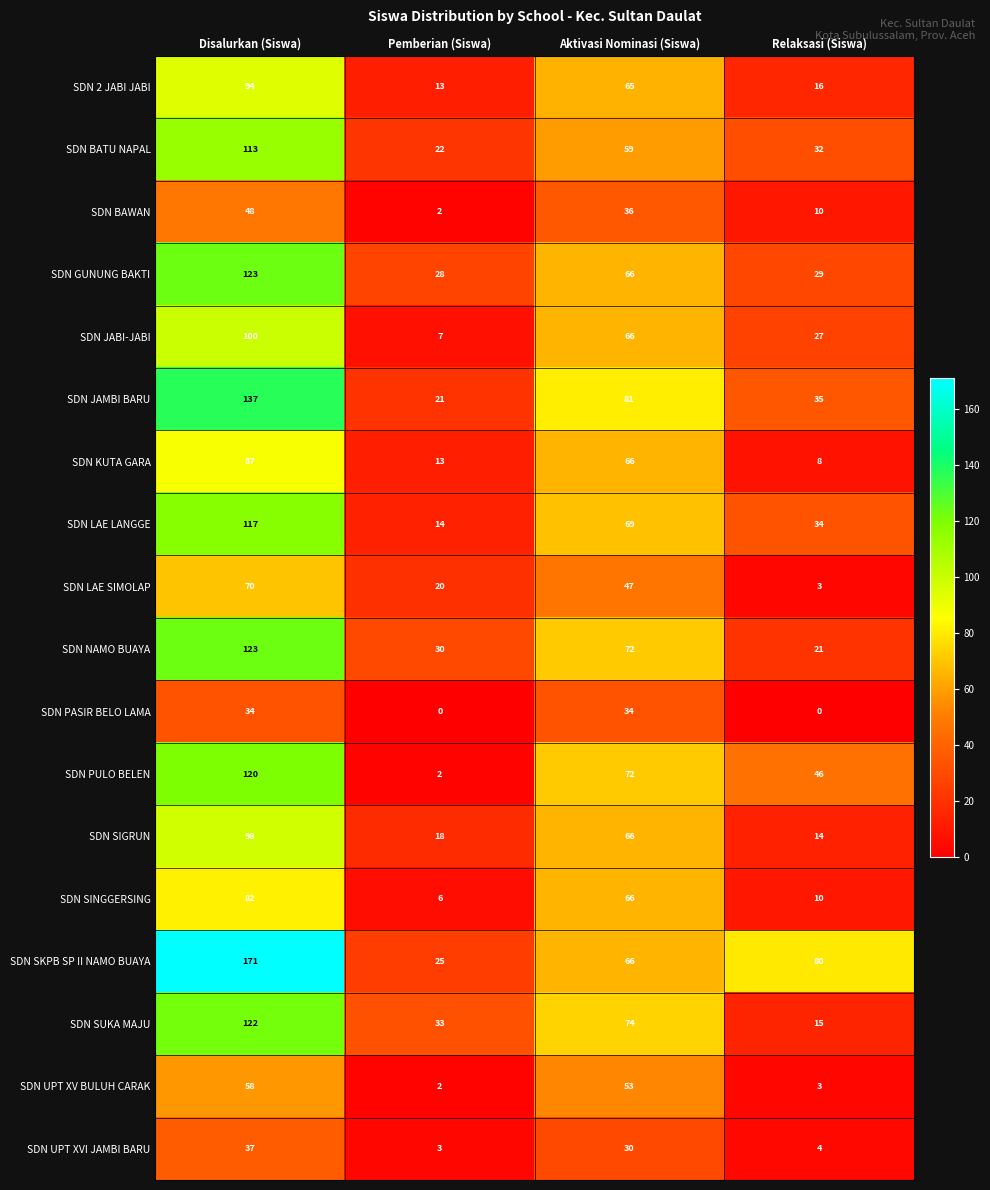

What is the highest value of the SDN SINGGERSING series?

82